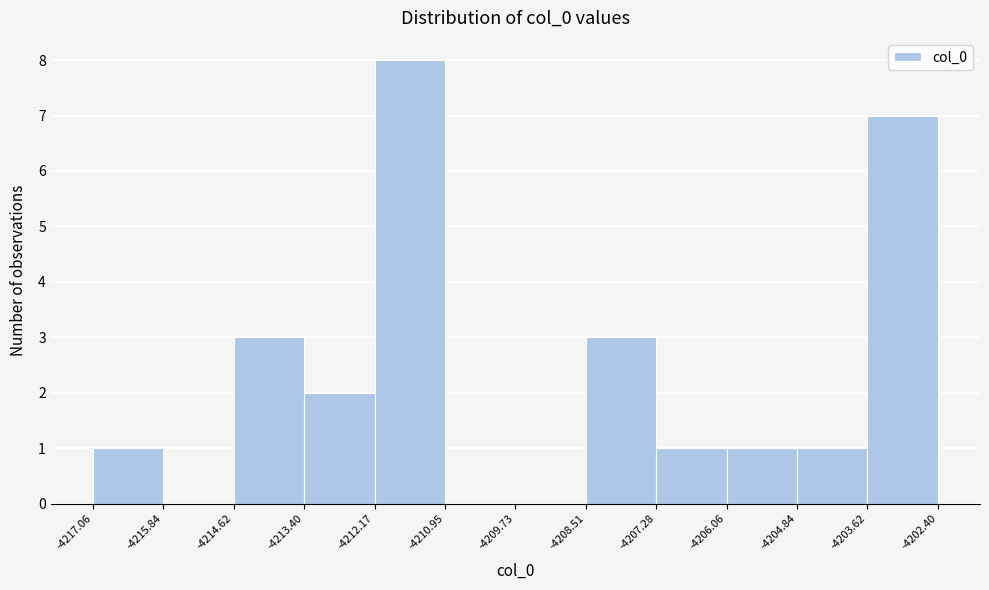

What is the height of the bar covering -4213.40 to -4212.17 on the x-axis? The values are not printed on the chart, so give them approximately, as read against the axis.

2